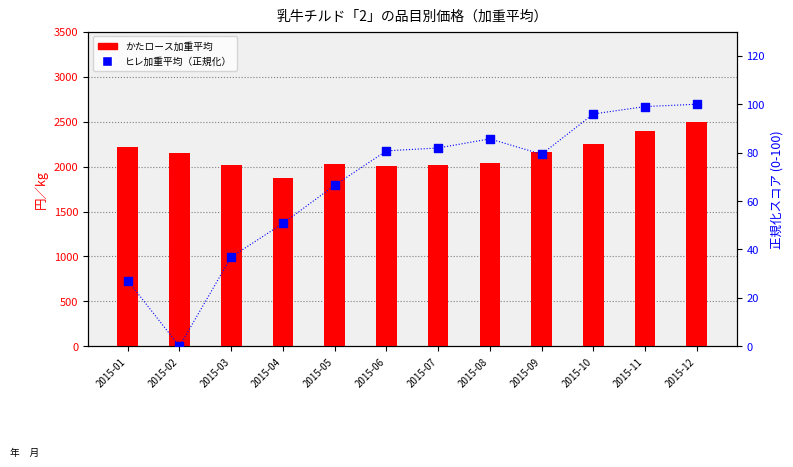

What is the total value across all series at 2015-12?

2601.8